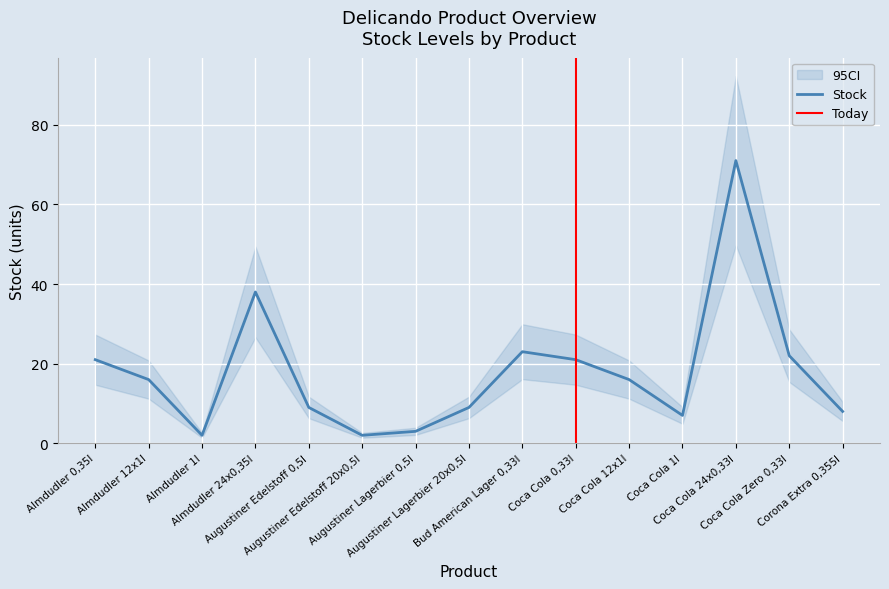

How many data points are above 16?

6